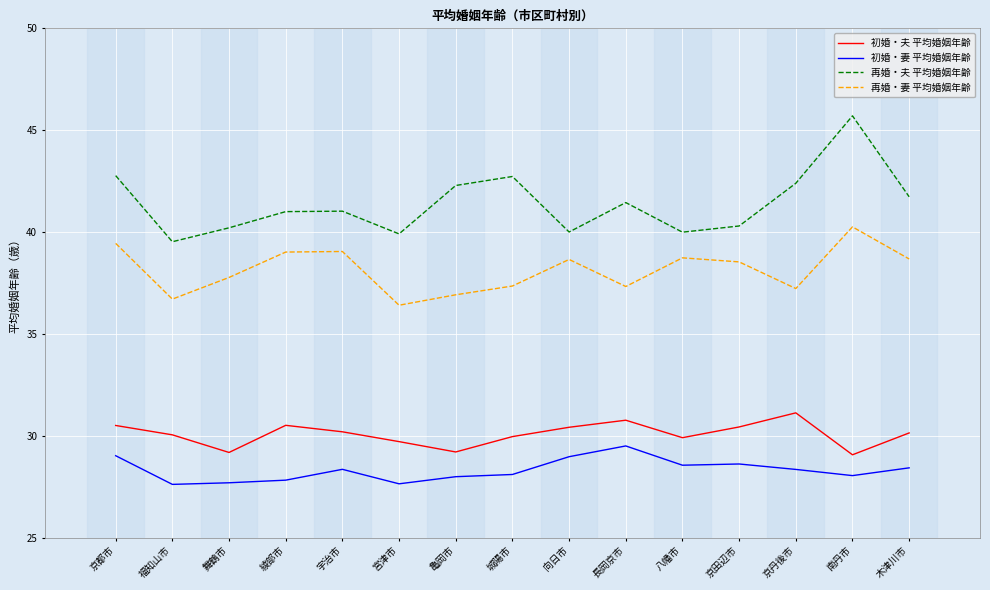

At how many categories does at least one series exceed 30?

15